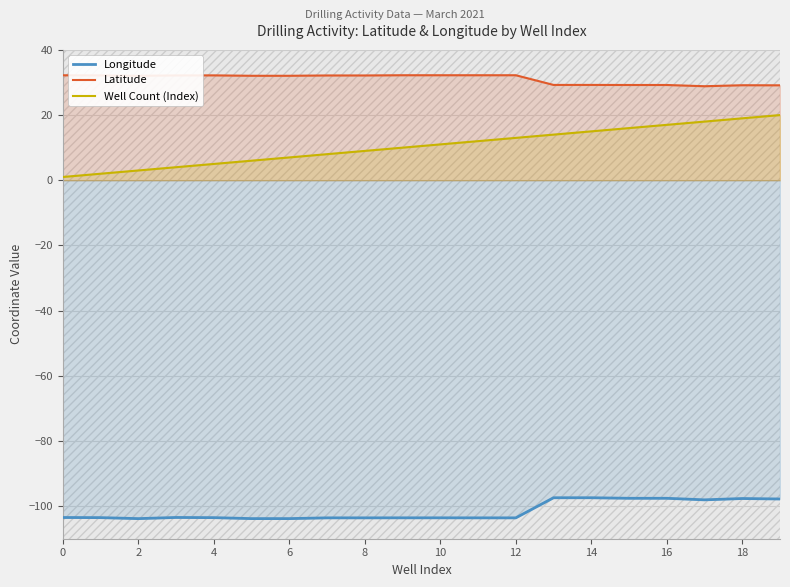

How many distinct data groups are displayed?

3